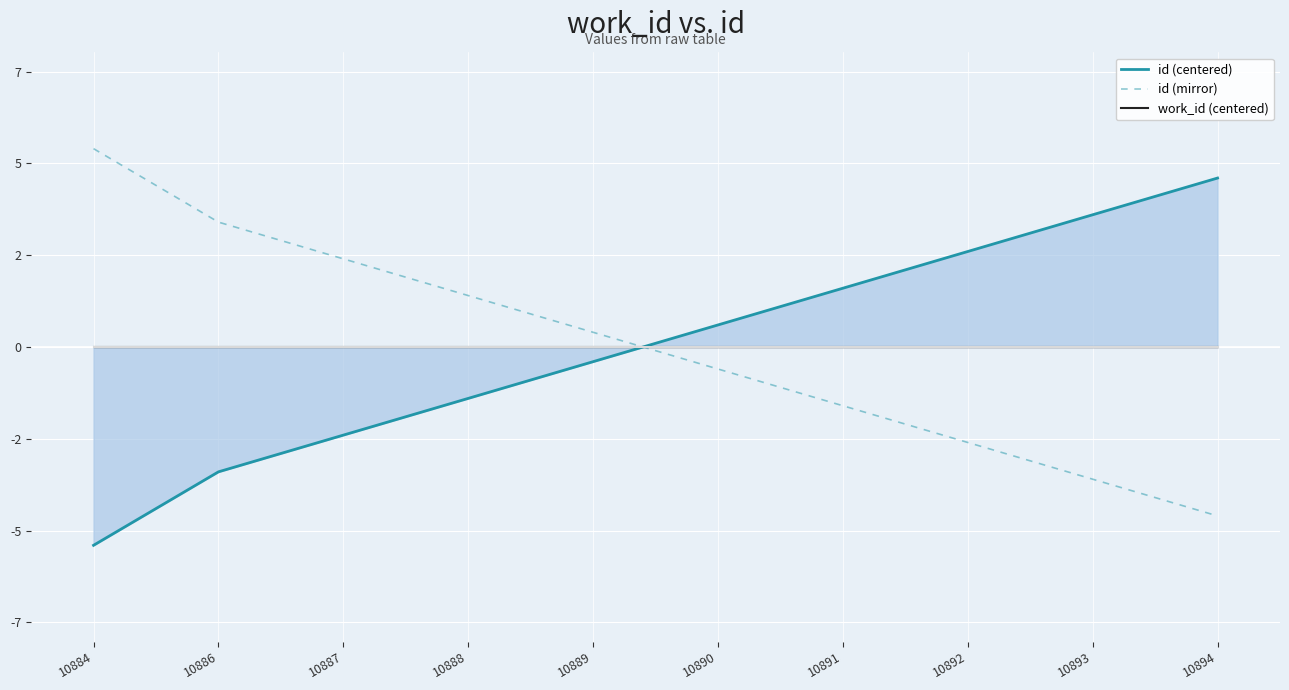

How many values in the id (centered) series exceed 0?

5